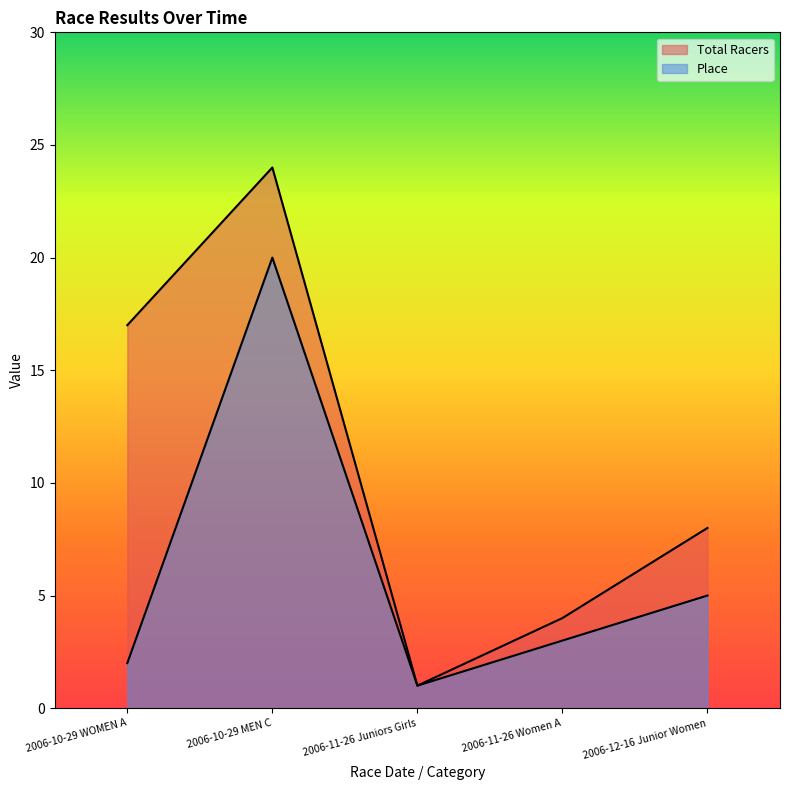

True or false: Total Racers has more than 1 interior local peaks.

False